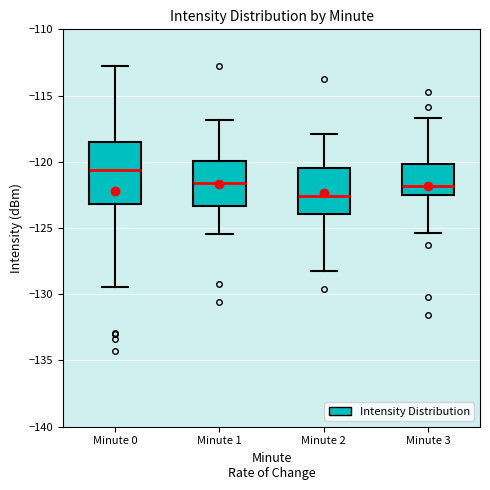

Comparing the boxes themselves (not the whiskers), which one is the tallest?

Minute 0